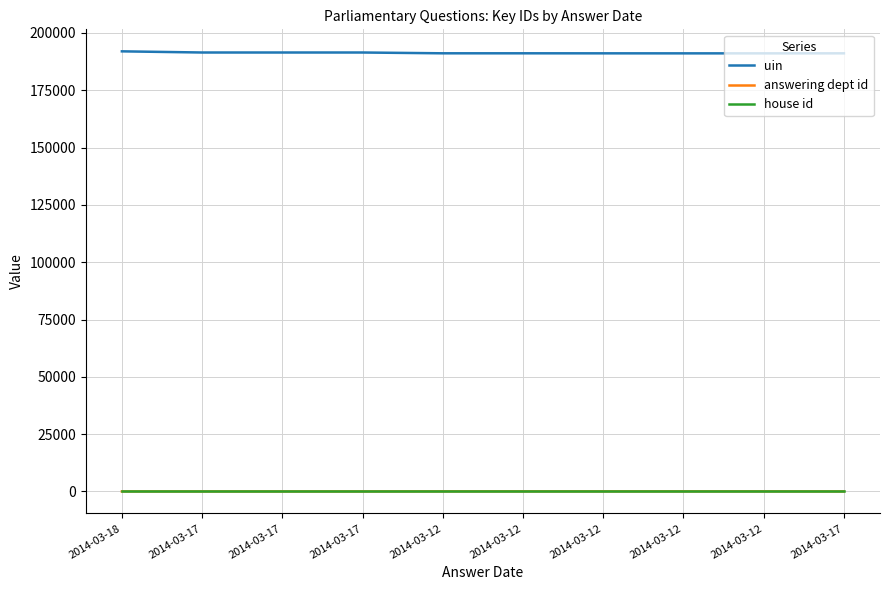

What is the smallest value displayed?

1